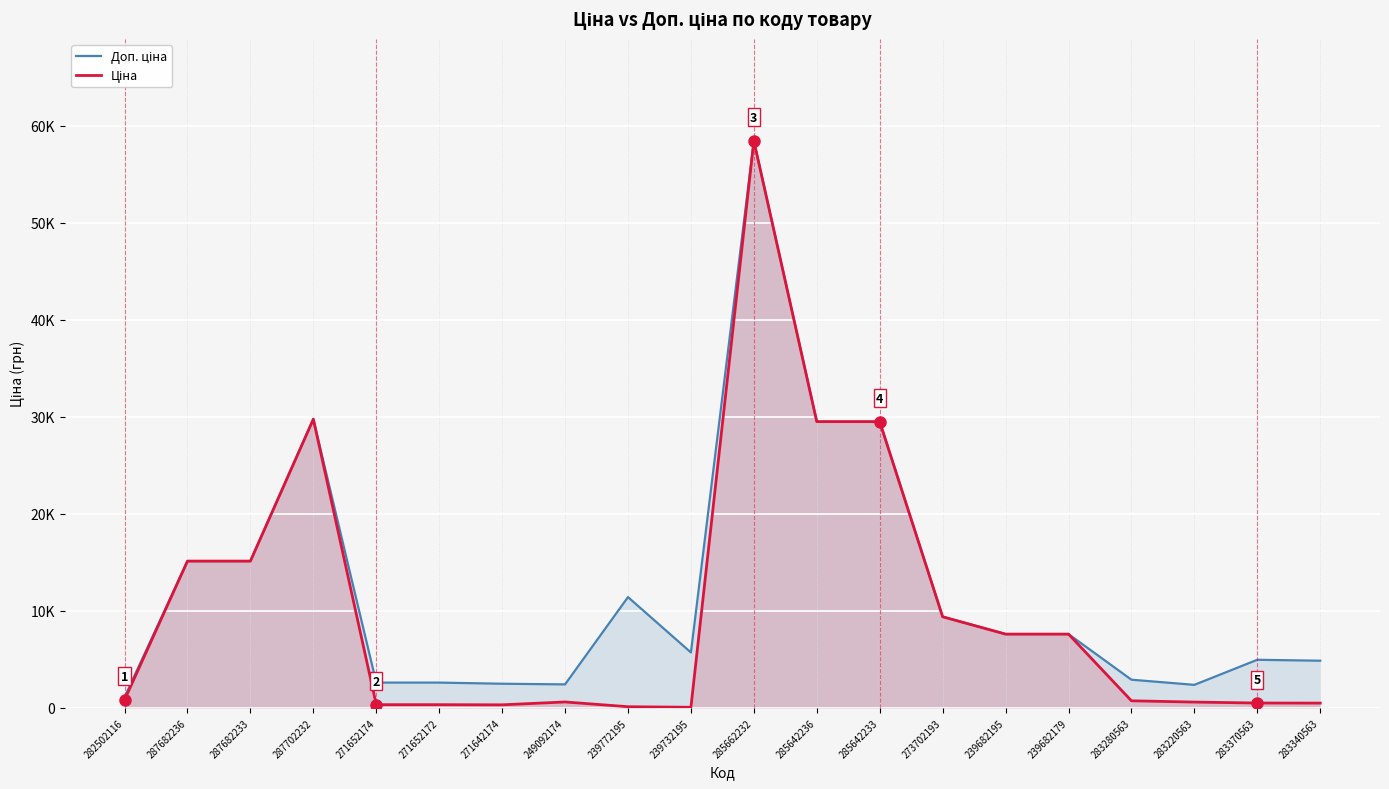

What are all the series names shown in the legend?

Доп. ціна, Ціна